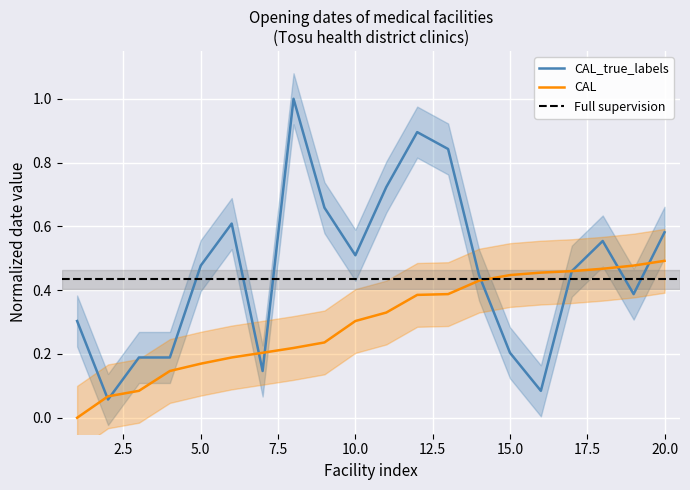

Which category has the lowest value across all series?

1